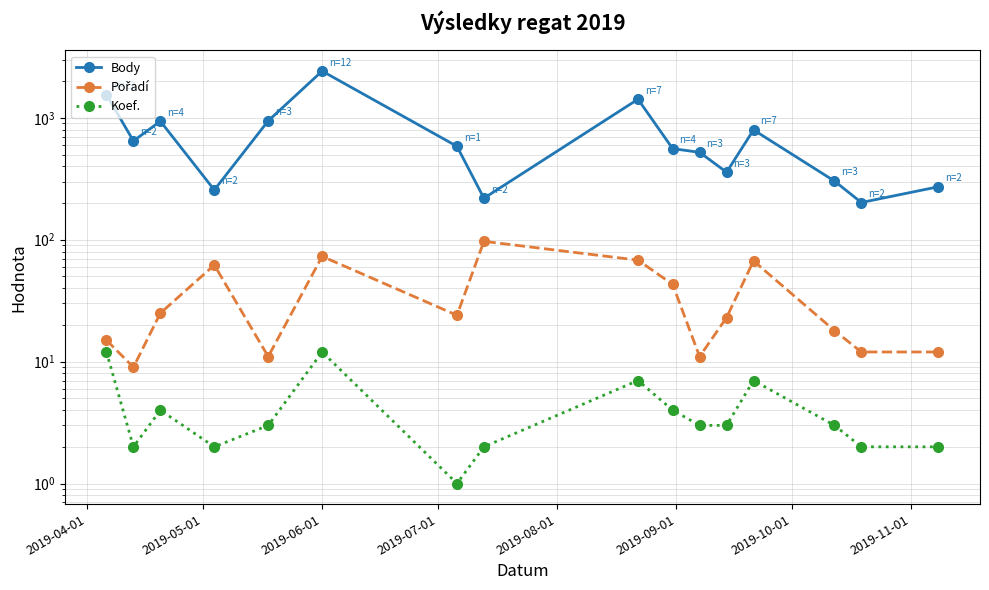

How many data points in Body are above 584?

7